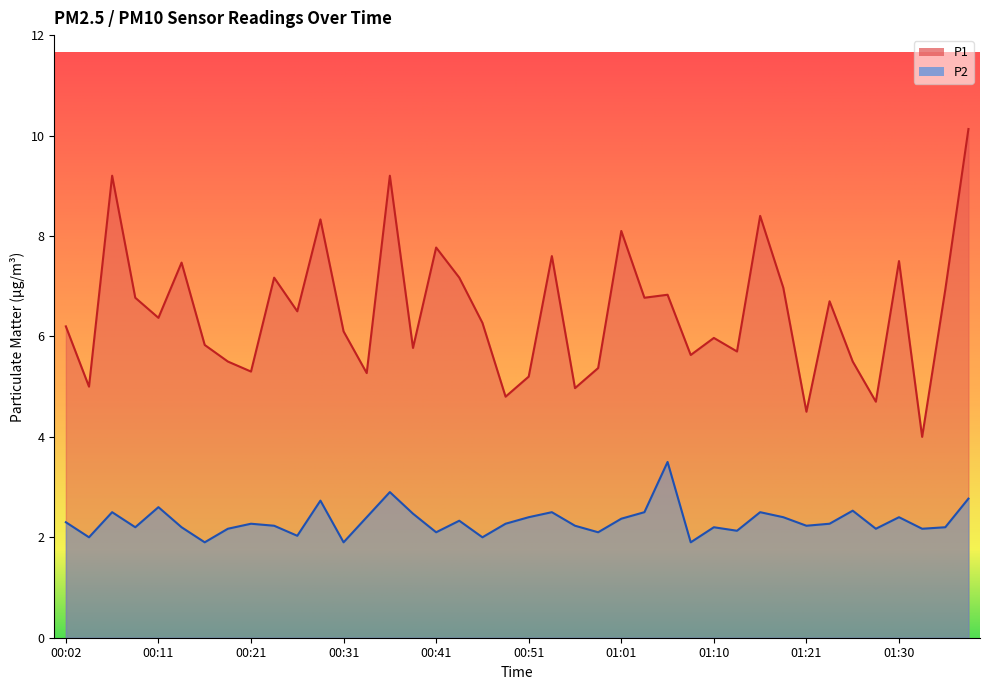

Where does the P1 series first go above 6?

00:02